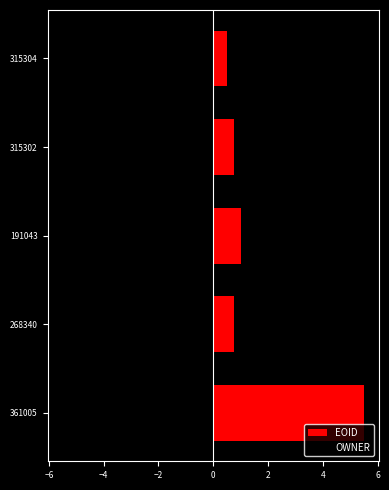

List the series in order of their overall mean, highest first.

EOID, OWNER